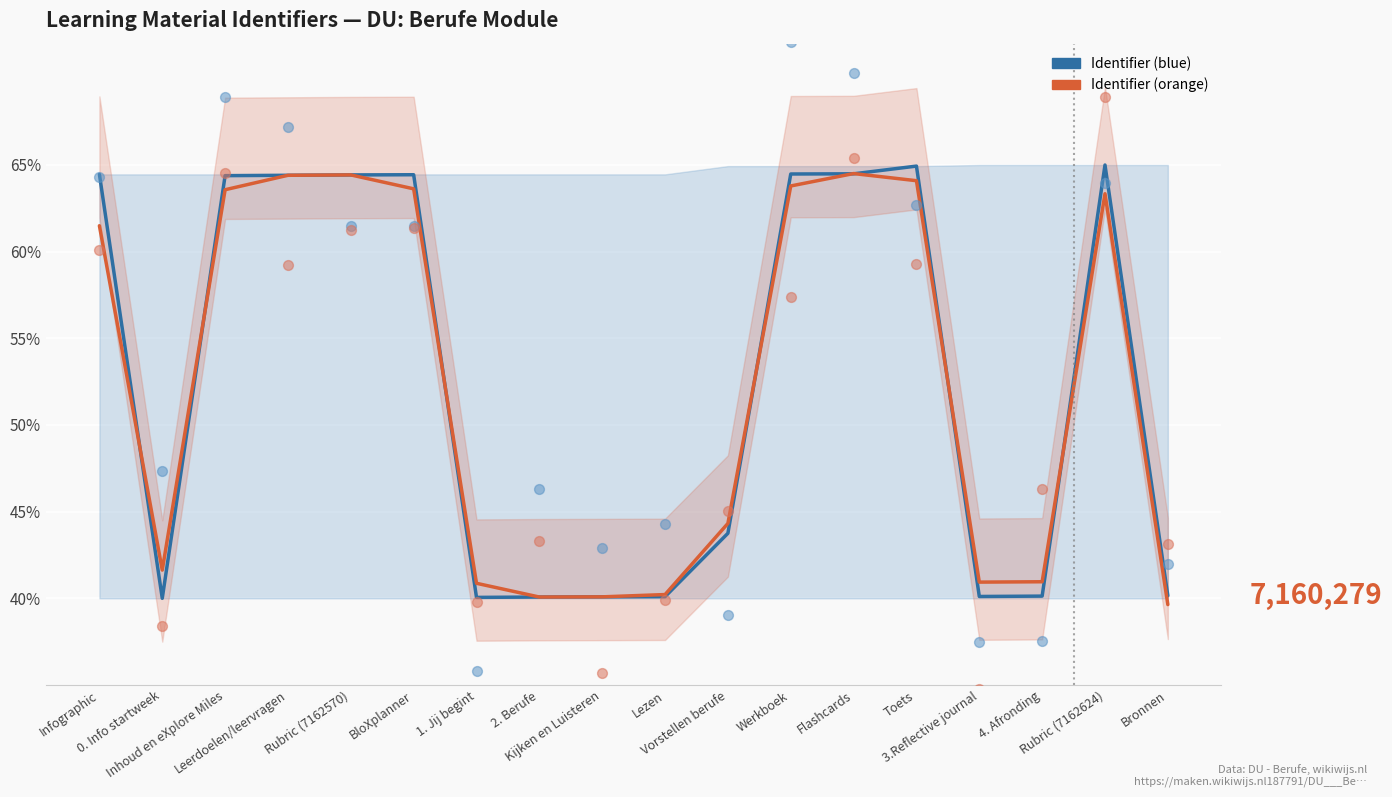

Which series has the largest Y range (max minus min)?

Identifier (blue line)